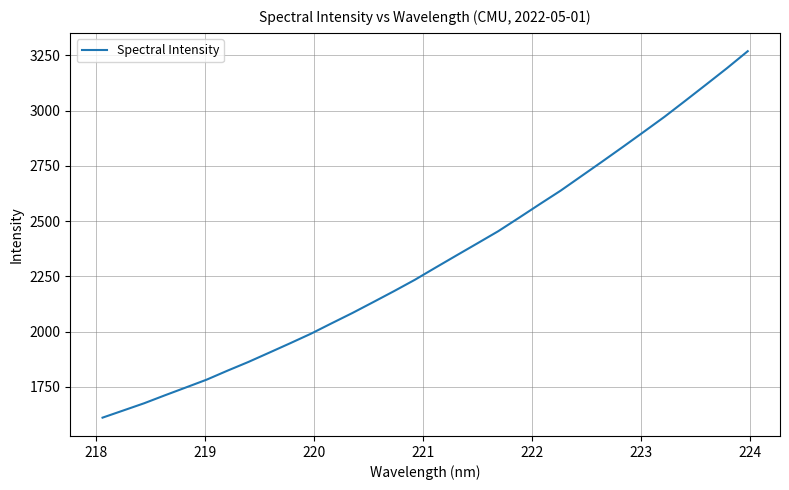

What is the greatest value displayed?

3268.4